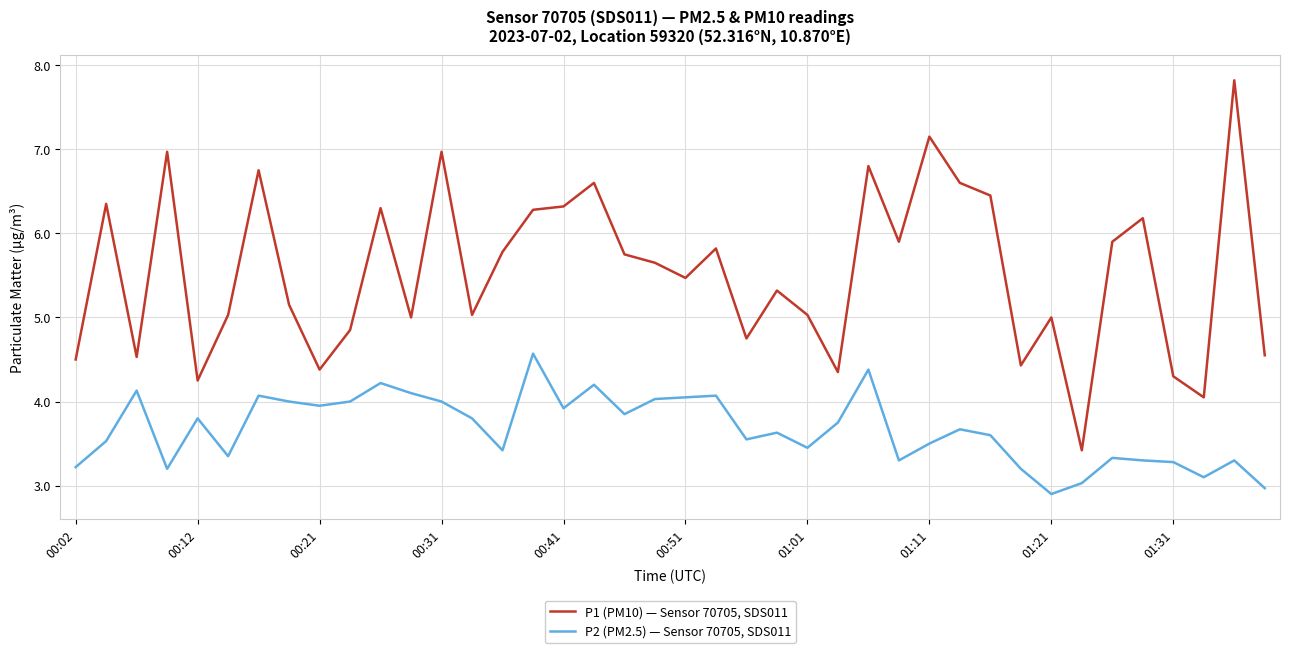

True or false: P1 (PM10) — Sensor 70705, SDS011 has more than 1 interior local peaks.

True